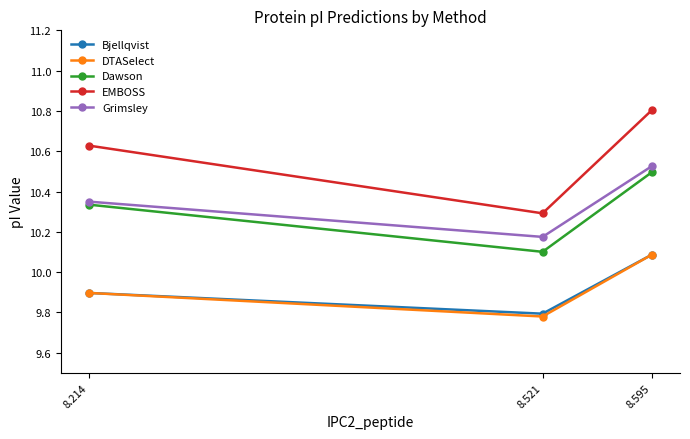

Is the value of DTASelect at 8.214 greater than the value of Bjellqvist at 8.214?

No